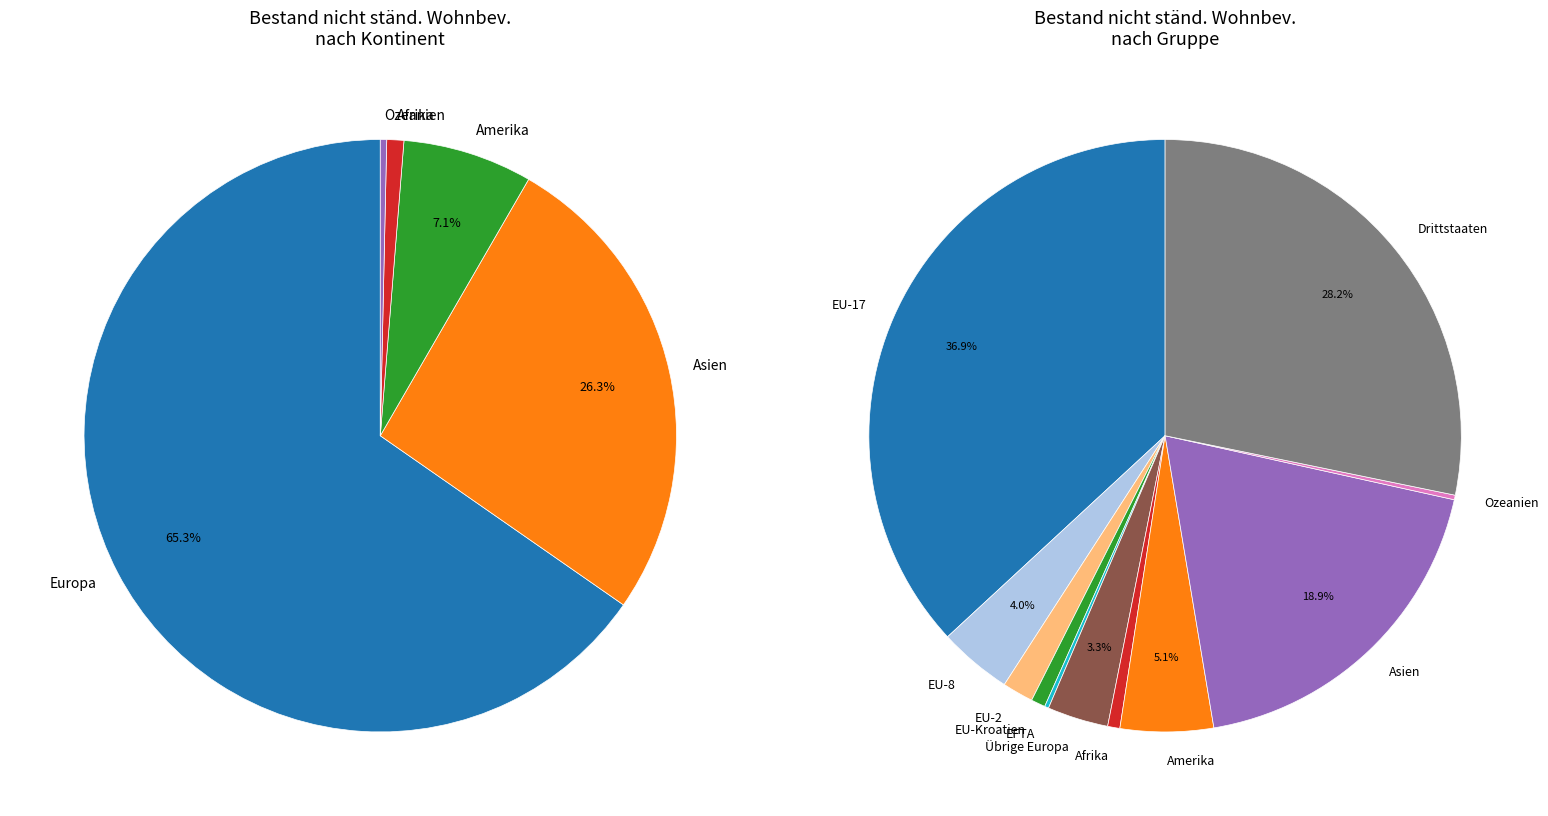

Does EU-2 represent more than half of the total?

No